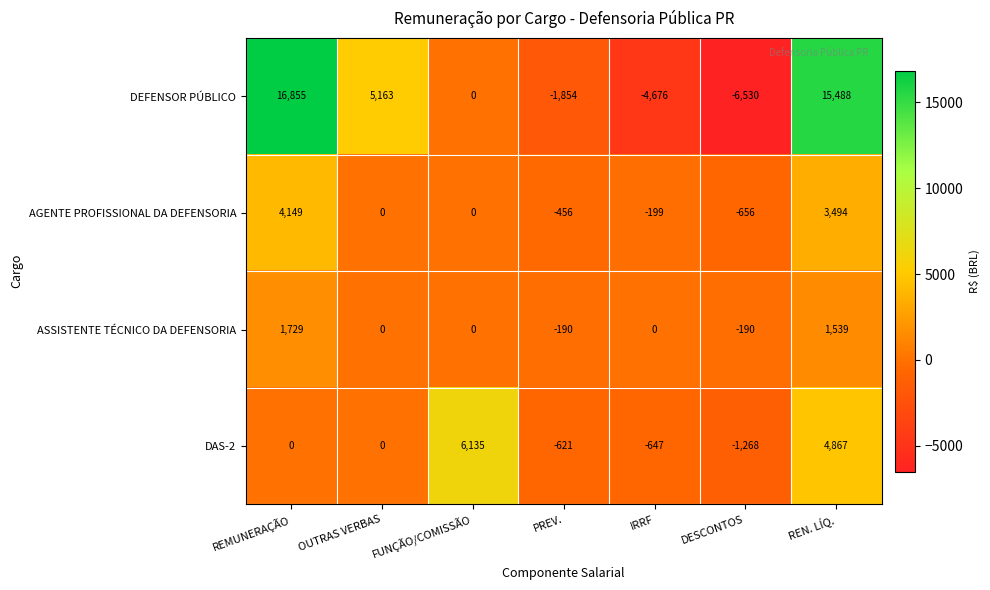

Reading left to right, transcribe all the data shown in this chart.

DEFENSOR PÚBLICO: REMUNERAÇÃO=16855	OUTRAS VERBAS=5163	FUNÇÃO/COMISSÃO=0	PREV.=-1854	IRRF=-4676	DESCONTOS=-6530	REN. LÍQ.=15488
AGENTE PROFISSIONAL DA DEFENSORIA: REMUNERAÇÃO=4149	OUTRAS VERBAS=0	FUNÇÃO/COMISSÃO=0	PREV.=-456	IRRF=-199	DESCONTOS=-656	REN. LÍQ.=3494
ASSISTENTE TÉCNICO DA DEFENSORIA: REMUNERAÇÃO=1729	OUTRAS VERBAS=0	FUNÇÃO/COMISSÃO=0	PREV.=-190	IRRF=0	DESCONTOS=-190	REN. LÍQ.=1539
DAS-2: REMUNERAÇÃO=0	OUTRAS VERBAS=0	FUNÇÃO/COMISSÃO=6135	PREV.=-621	IRRF=-647	DESCONTOS=-1268	REN. LÍQ.=4867